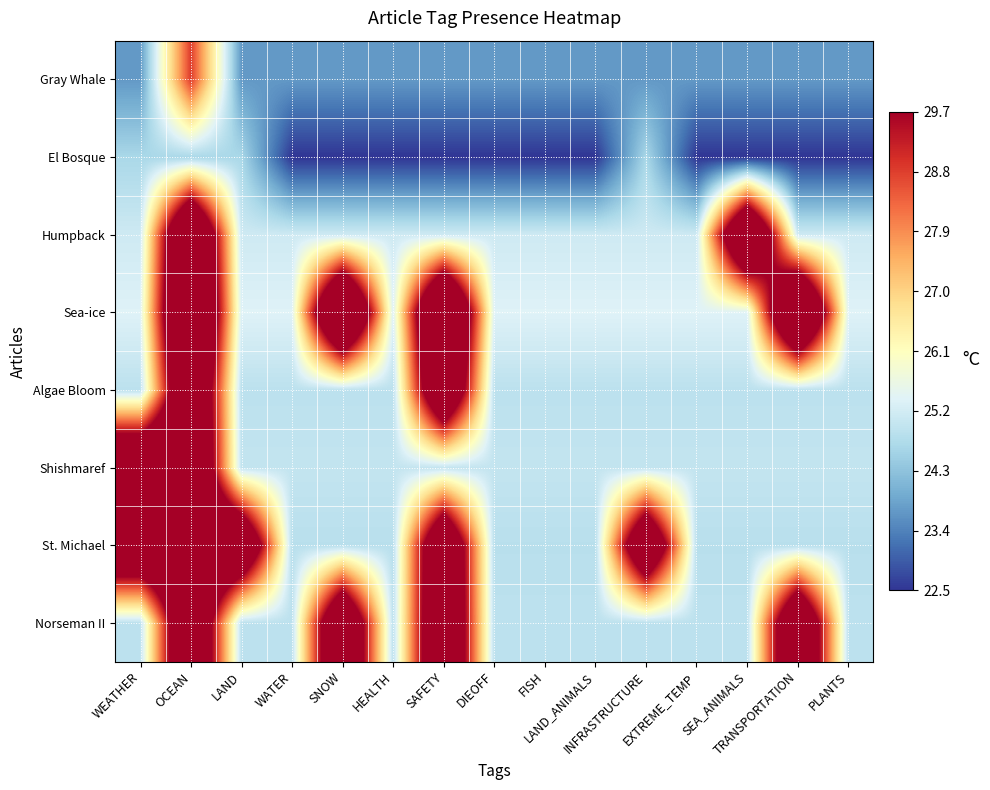

Reading left to right, extract all data points from this chart.

Gray Whale: WEATHER=0.2	OCEAN=0.9	LAND=0.2	WATER=0.2	SNOW=0.2	HEALTH=0.2	SAFETY=0.2	DIEOFF=0.2	FISH=0.2	LAND_ANIMALS=0.2	INFRASTRUCTURE=0.2	EXTREME_TEMP=0.2	SEA_ANIMALS=0.2	TRANSPORTATION=0.2	PLANTS=0.2
El Bosque: WEATHER=0.3	OCEAN=0.3	LAND=0.3	WATER=0.0	SNOW=0.0	HEALTH=0.0	SAFETY=0.0	DIEOFF=0.0	FISH=0.0	LAND_ANIMALS=0.0	INFRASTRUCTURE=0.3	EXTREME_TEMP=0.0	SEA_ANIMALS=0.0	TRANSPORTATION=0.0	PLANTS=0.0
Humpback: WEATHER=0.4	OCEAN=1.6	LAND=0.4	WATER=0.4	SNOW=0.4	HEALTH=0.4	SAFETY=0.4	DIEOFF=0.4	FISH=0.4	LAND_ANIMALS=0.4	INFRASTRUCTURE=0.4	EXTREME_TEMP=0.4	SEA_ANIMALS=1.6	TRANSPORTATION=0.4	PLANTS=0.4
Sea-ice: WEATHER=0.4	OCEAN=1.7	LAND=0.4	WATER=0.4	SNOW=1.7	HEALTH=0.4	SAFETY=1.7	DIEOFF=0.4	FISH=0.4	LAND_ANIMALS=0.4	INFRASTRUCTURE=0.4	EXTREME_TEMP=0.4	SEA_ANIMALS=0.4	TRANSPORTATION=1.7	PLANTS=0.4
Algae Bloom: WEATHER=0.3	OCEAN=1.5	LAND=0.3	WATER=0.3	SNOW=0.3	HEALTH=0.3	SAFETY=1.5	DIEOFF=0.3	FISH=0.3	LAND_ANIMALS=0.3	INFRASTRUCTURE=0.3	EXTREME_TEMP=0.3	SEA_ANIMALS=0.3	TRANSPORTATION=0.3	PLANTS=0.3
Shishmaref: WEATHER=1.5	OCEAN=1.5	LAND=0.3	WATER=0.3	SNOW=0.3	HEALTH=0.3	SAFETY=0.3	DIEOFF=0.3	FISH=0.3	LAND_ANIMALS=0.3	INFRASTRUCTURE=0.3	EXTREME_TEMP=0.3	SEA_ANIMALS=0.3	TRANSPORTATION=0.3	PLANTS=0.3
St. Michael: WEATHER=1.4	OCEAN=1.4	LAND=1.4	WATER=0.3	SNOW=0.3	HEALTH=0.3	SAFETY=1.4	DIEOFF=0.3	FISH=0.3	LAND_ANIMALS=0.3	INFRASTRUCTURE=1.4	EXTREME_TEMP=0.3	SEA_ANIMALS=0.3	TRANSPORTATION=0.3	PLANTS=0.3
Norseman II: WEATHER=0.3	OCEAN=1.5	LAND=0.3	WATER=0.3	SNOW=1.5	HEALTH=0.3	SAFETY=1.5	DIEOFF=0.3	FISH=0.3	LAND_ANIMALS=0.3	INFRASTRUCTURE=0.3	EXTREME_TEMP=0.3	SEA_ANIMALS=0.3	TRANSPORTATION=1.5	PLANTS=0.3